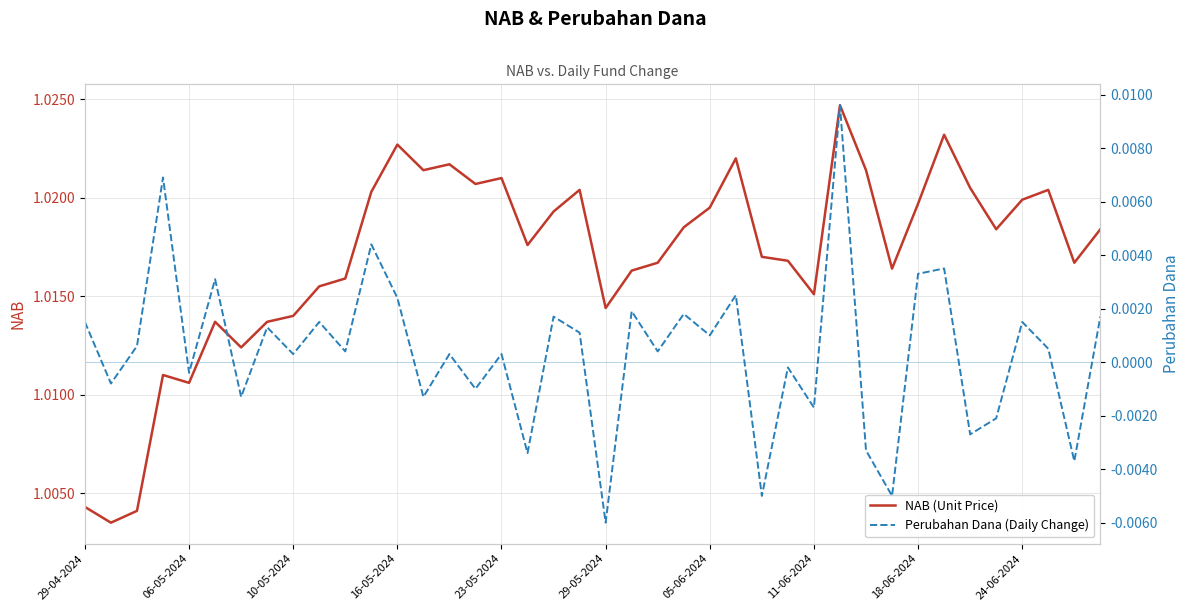

Rank the series by their average value, from highest to lowest.

NAB (Unit Price), Perubahan Dana (Daily Change)